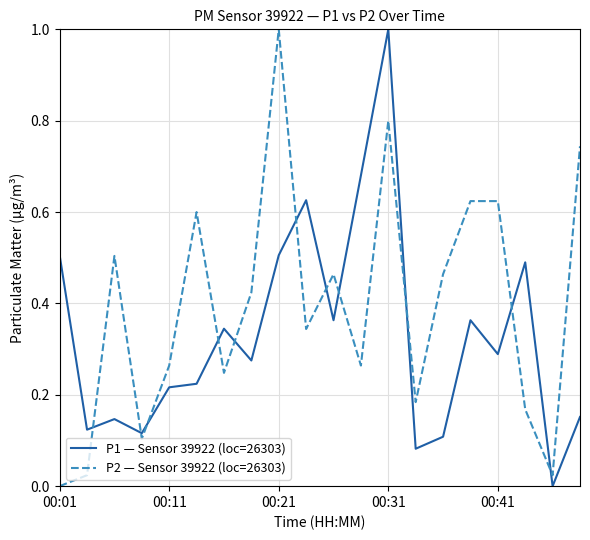

What is the highest value of the P2 — Sensor 39922 (loc=26303) series?

1.0